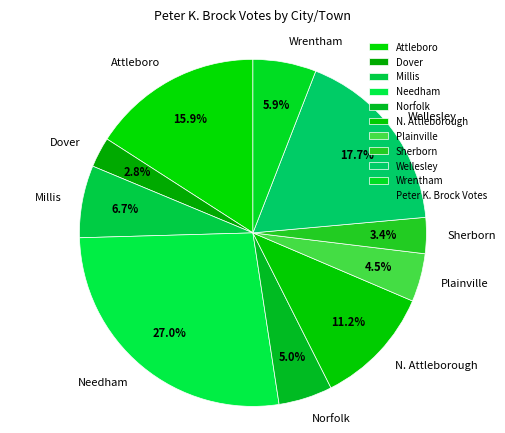

To the nearest percent, what is the combined percentage of Millis and Sherborn?

10%